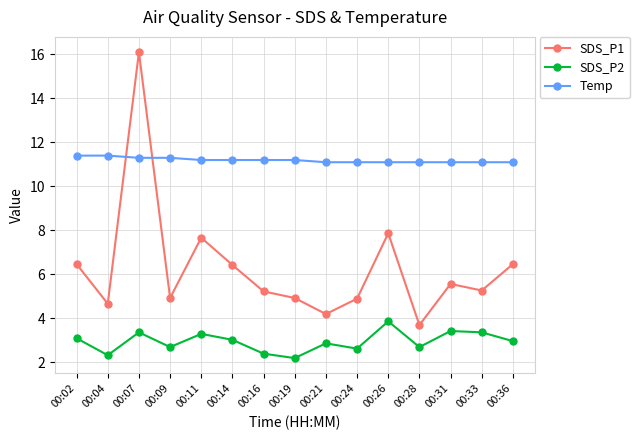

What value does the SDS_P2 series have at 00:16?

2.4